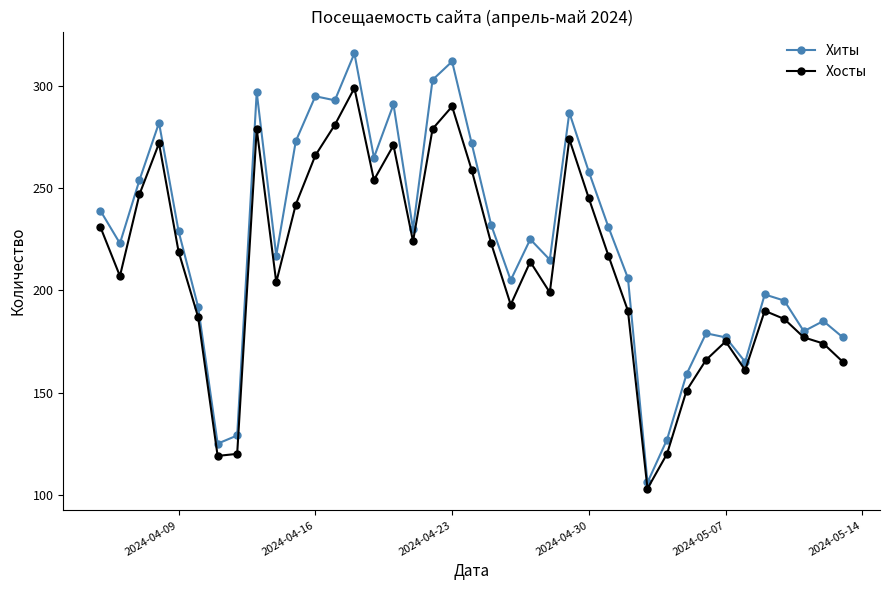

What is the greatest value displayed?

316